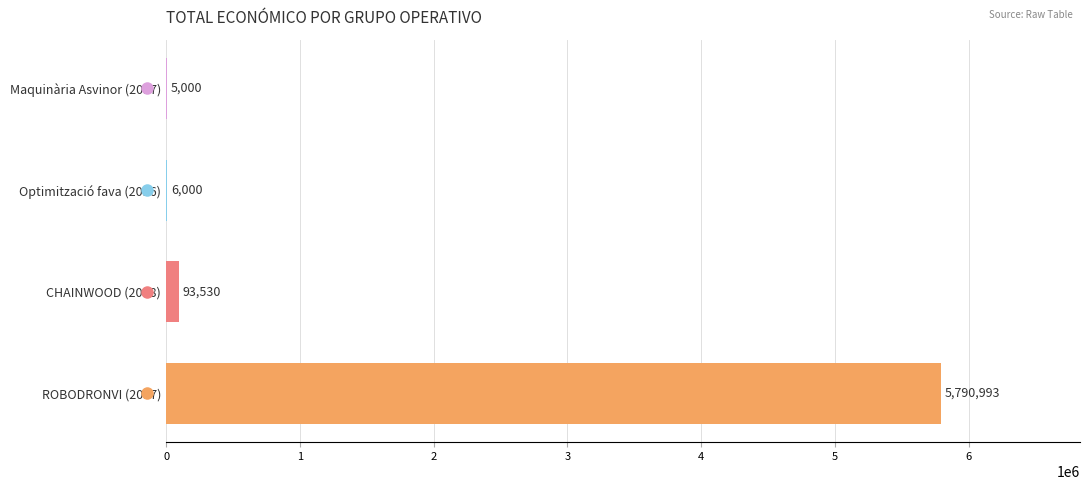

Are the bars horizontal?

Yes